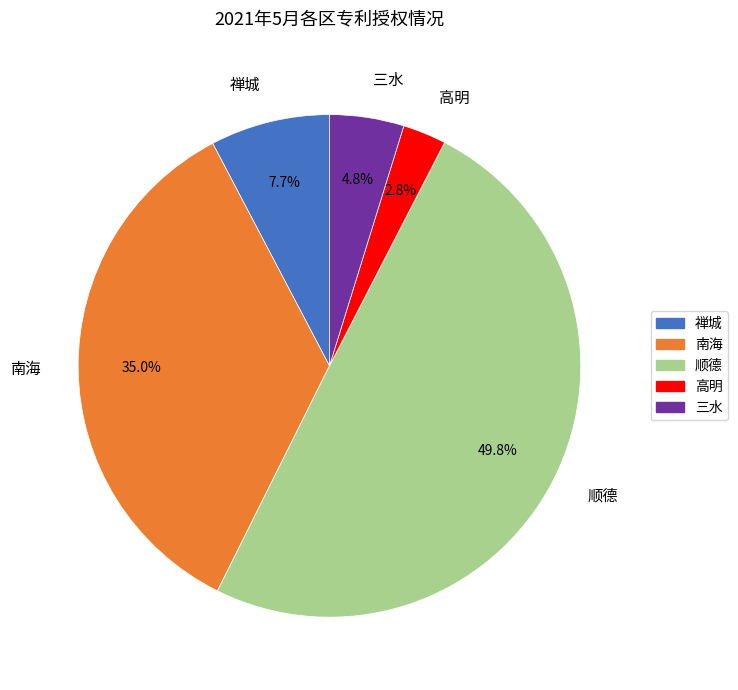

Between 高明 and 三水, which is larger?

三水